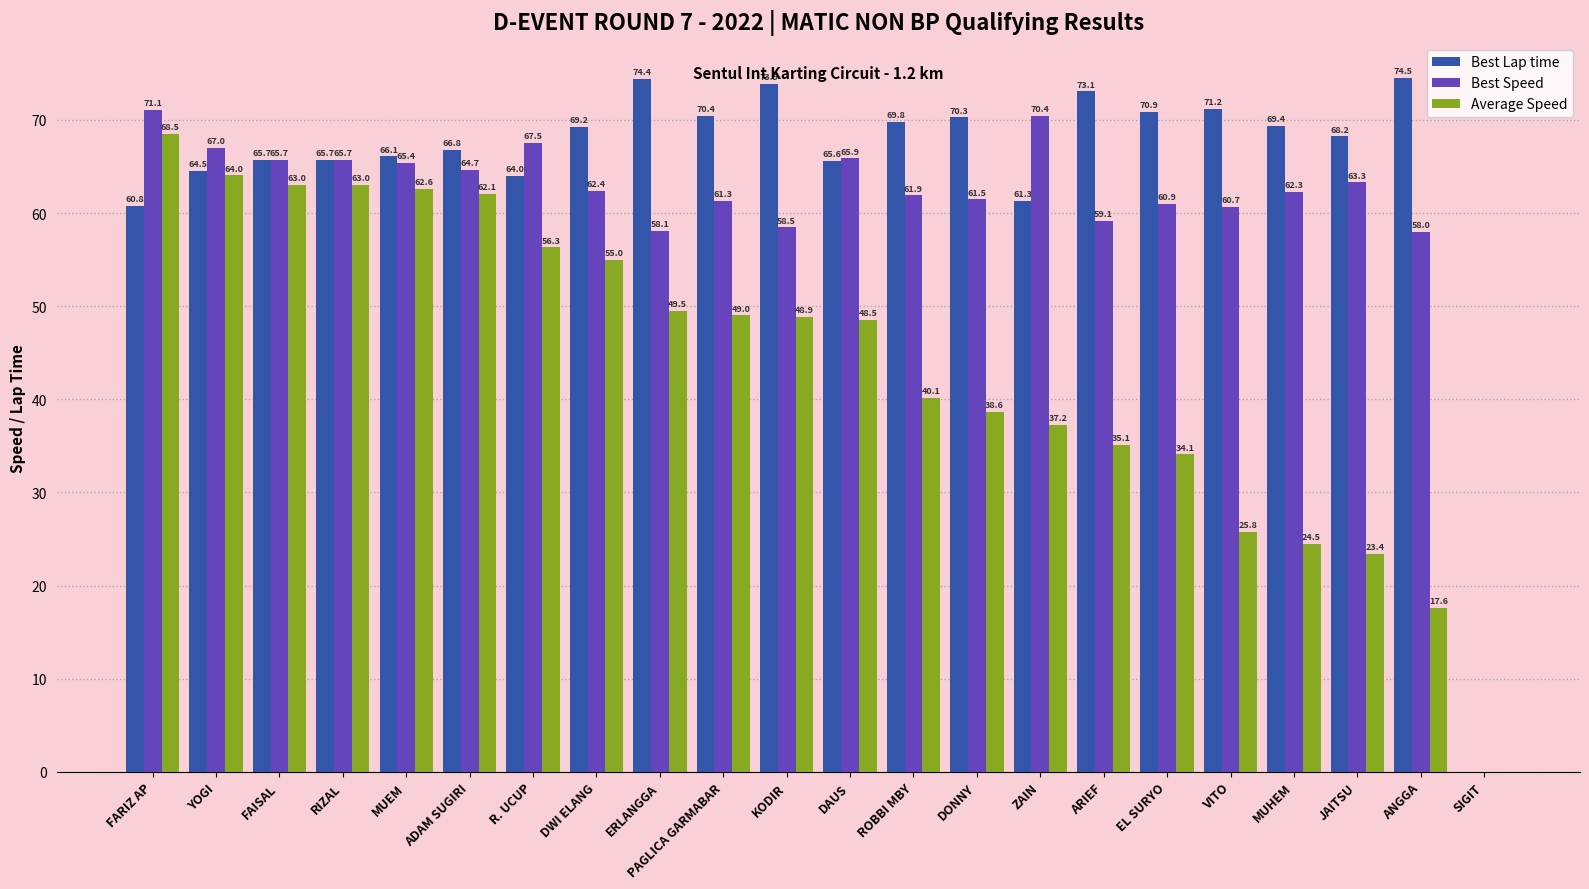

Between YOGI and SIGIT, which series saw the biggest shift?

Best Speed